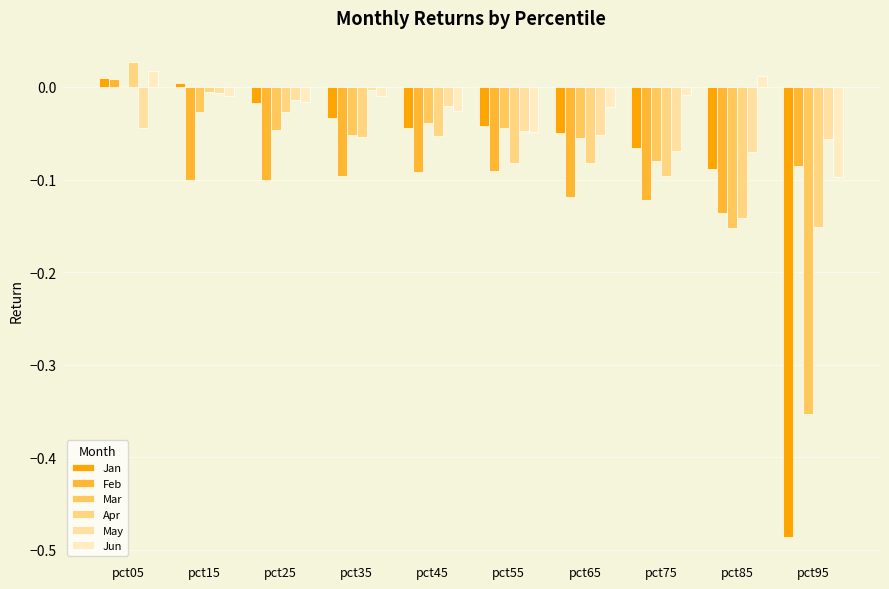

Reading right to left, list all the values displayed in this chart.

Jan: -0.5	-0.1	-0.1	-0.0	-0.0	-0.0	-0.0	-0.0	0.0	0.0
Feb: -0.1	-0.1	-0.1	-0.1	-0.1	-0.1	-0.1	-0.1	-0.1	0.0
Mar: -0.4	-0.2	-0.1	-0.1	-0.0	-0.0	-0.1	-0.0	-0.0	0.0
Apr: -0.2	-0.1	-0.1	-0.1	-0.1	-0.1	-0.1	-0.0	-0.0	0.0
May: -0.1	-0.1	-0.1	-0.1	-0.0	-0.0	-0.0	-0.0	-0.0	-0.0
Jun: -0.1	0.0	-0.0	-0.0	-0.0	-0.0	-0.0	-0.0	-0.0	0.0